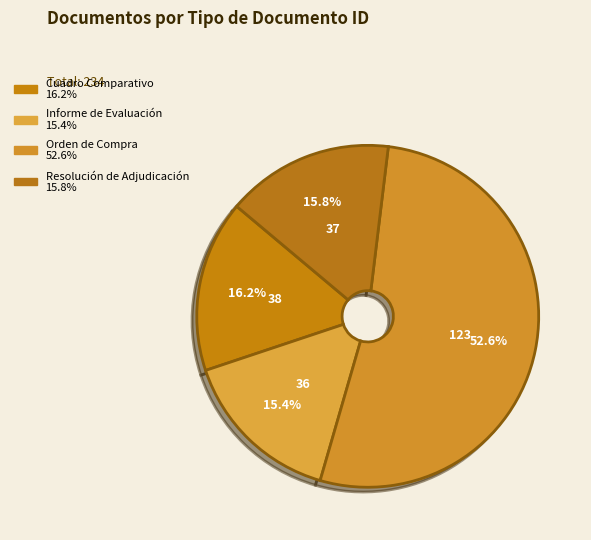

How many slices are in this pie chart?

4